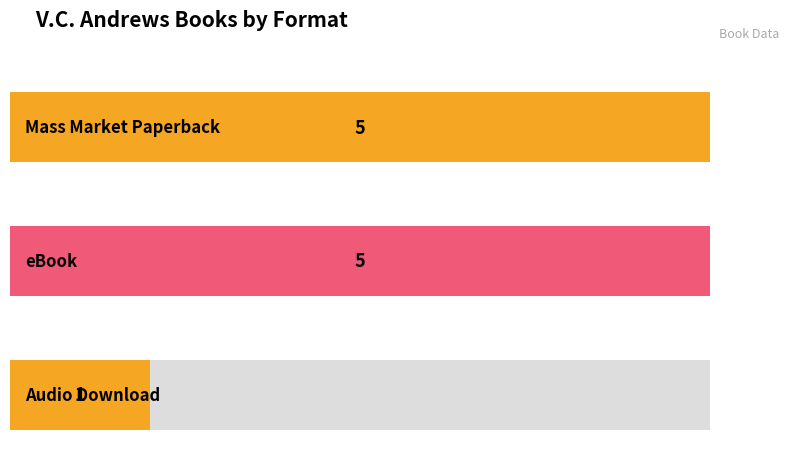

What is the sum of all values?

11